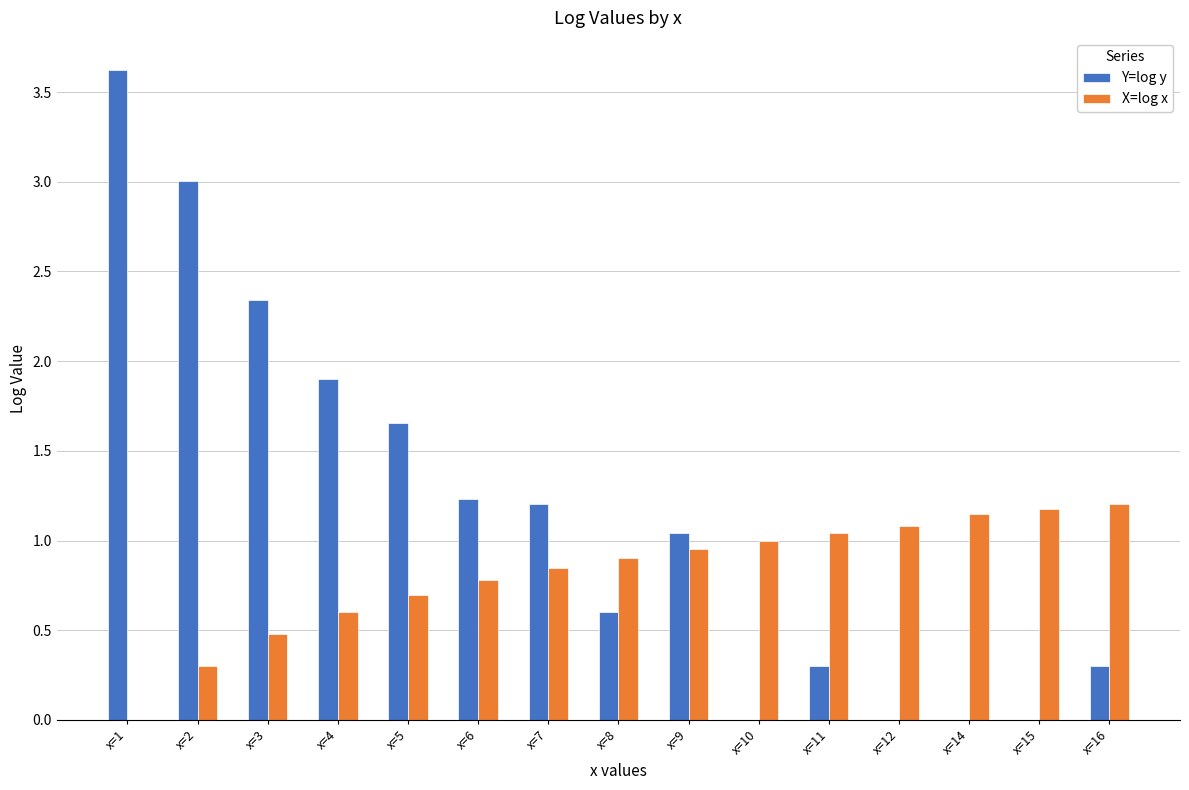

What are all the series names shown in the legend?

Y=log y, X=log x